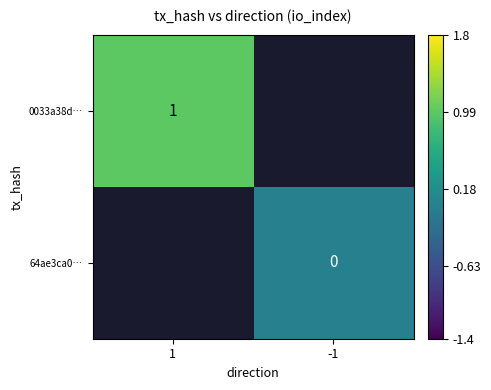

Count the number of data series in this chart.

2